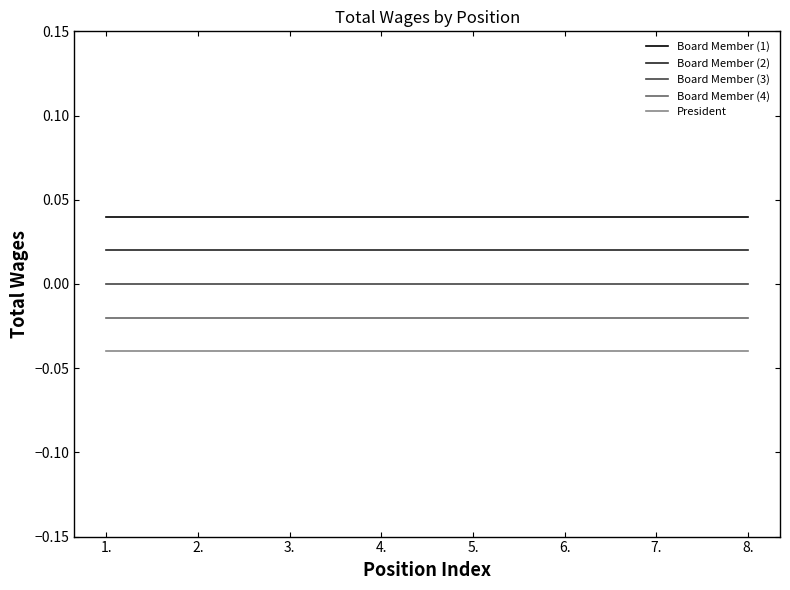

The value of Board Member (4) at 5. is -0.0. True or false?

True